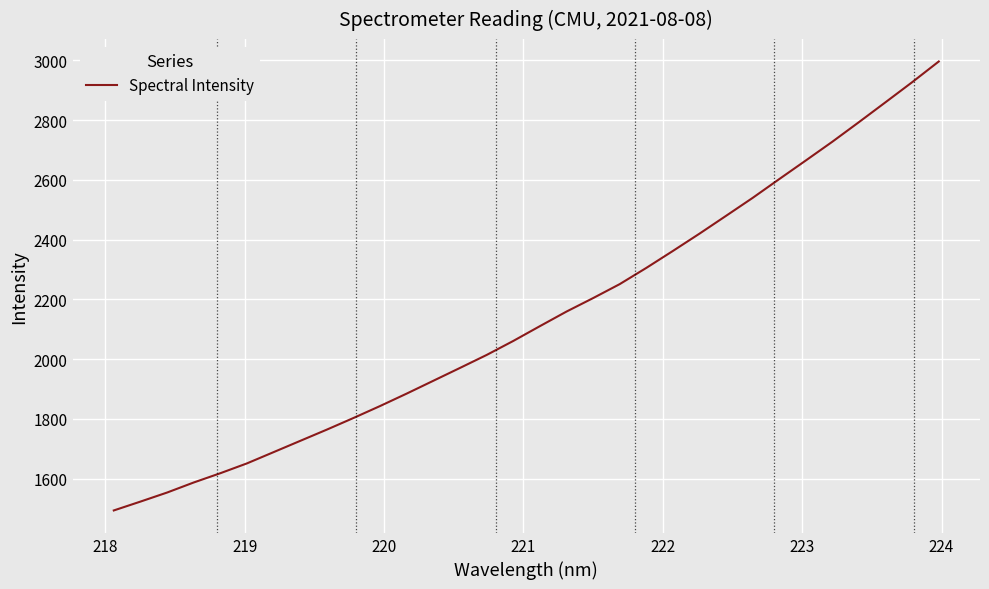

What is the smallest value displayed?

1493.5